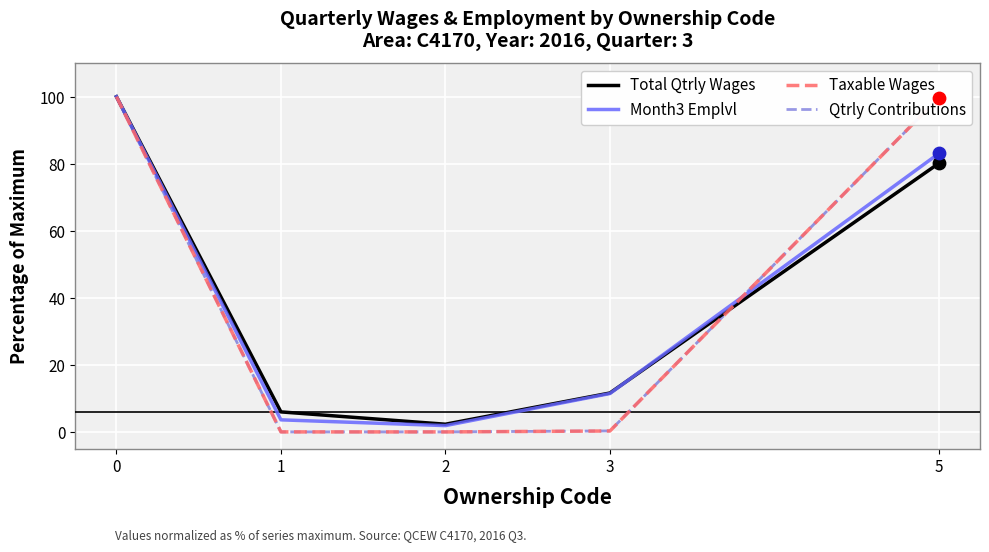

What is the spread (max minus min) of values at 5?

19.6